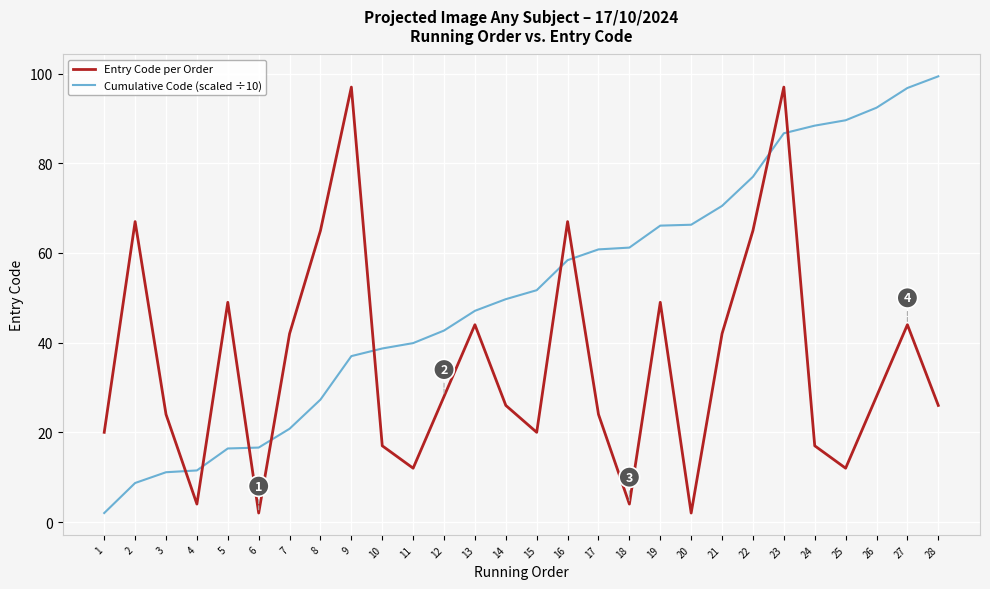

True or false: Cumulative Code (scaled ÷10) and Entry Code per Order cross at least once.

True